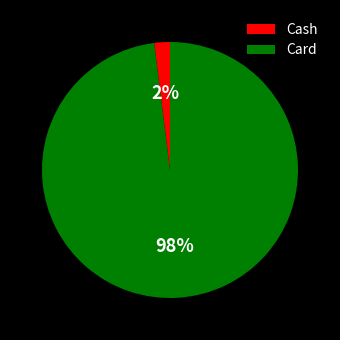

To the nearest percent, what is the combined percentage of Cash and Card?

100%